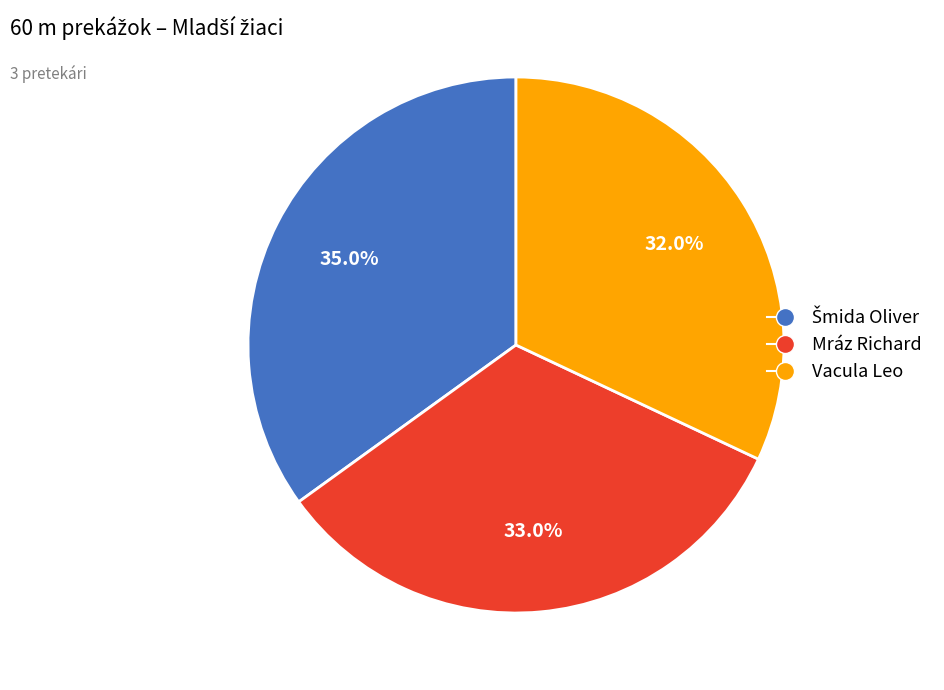

Count the number of slices in the pie.

3